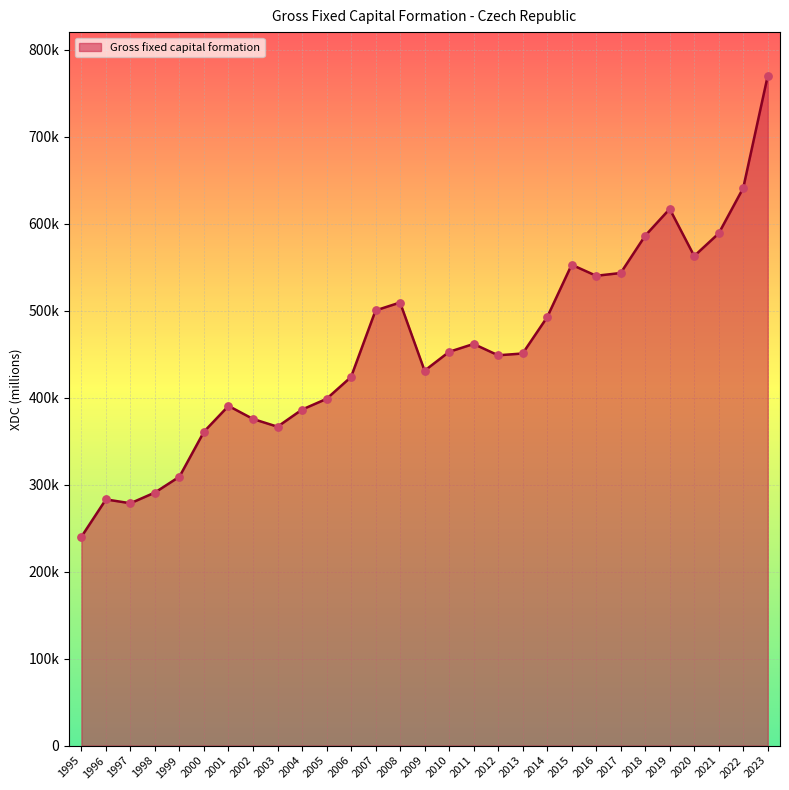

What is the change in value from 2001 to 2022?

+250449